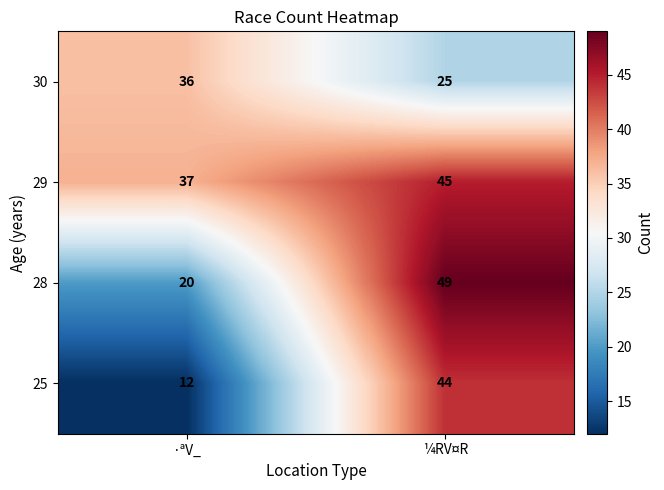

Which series has the largest total across all categories?

29